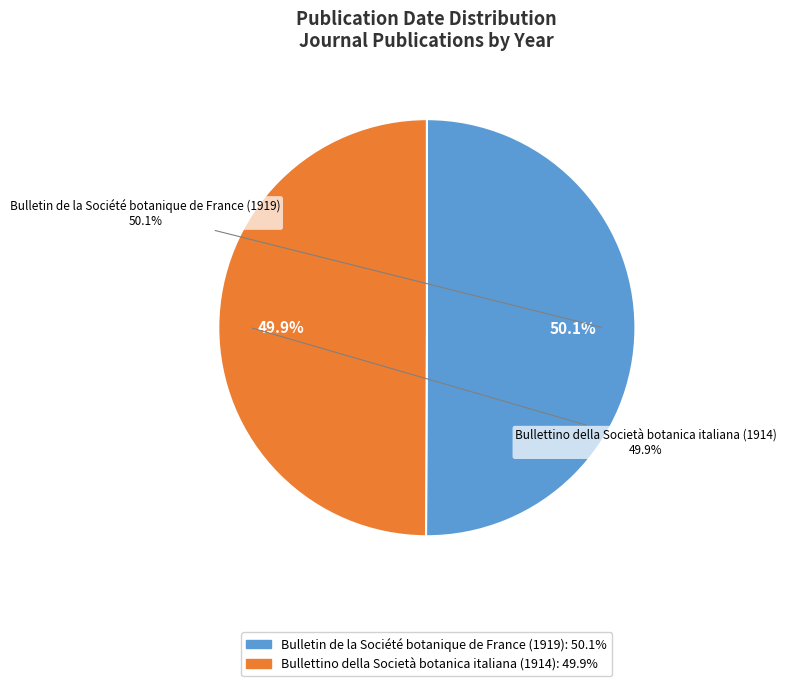

The Bullettino della Società botanica italiana (1914) slice represents 50% of the pie. True or false?

True